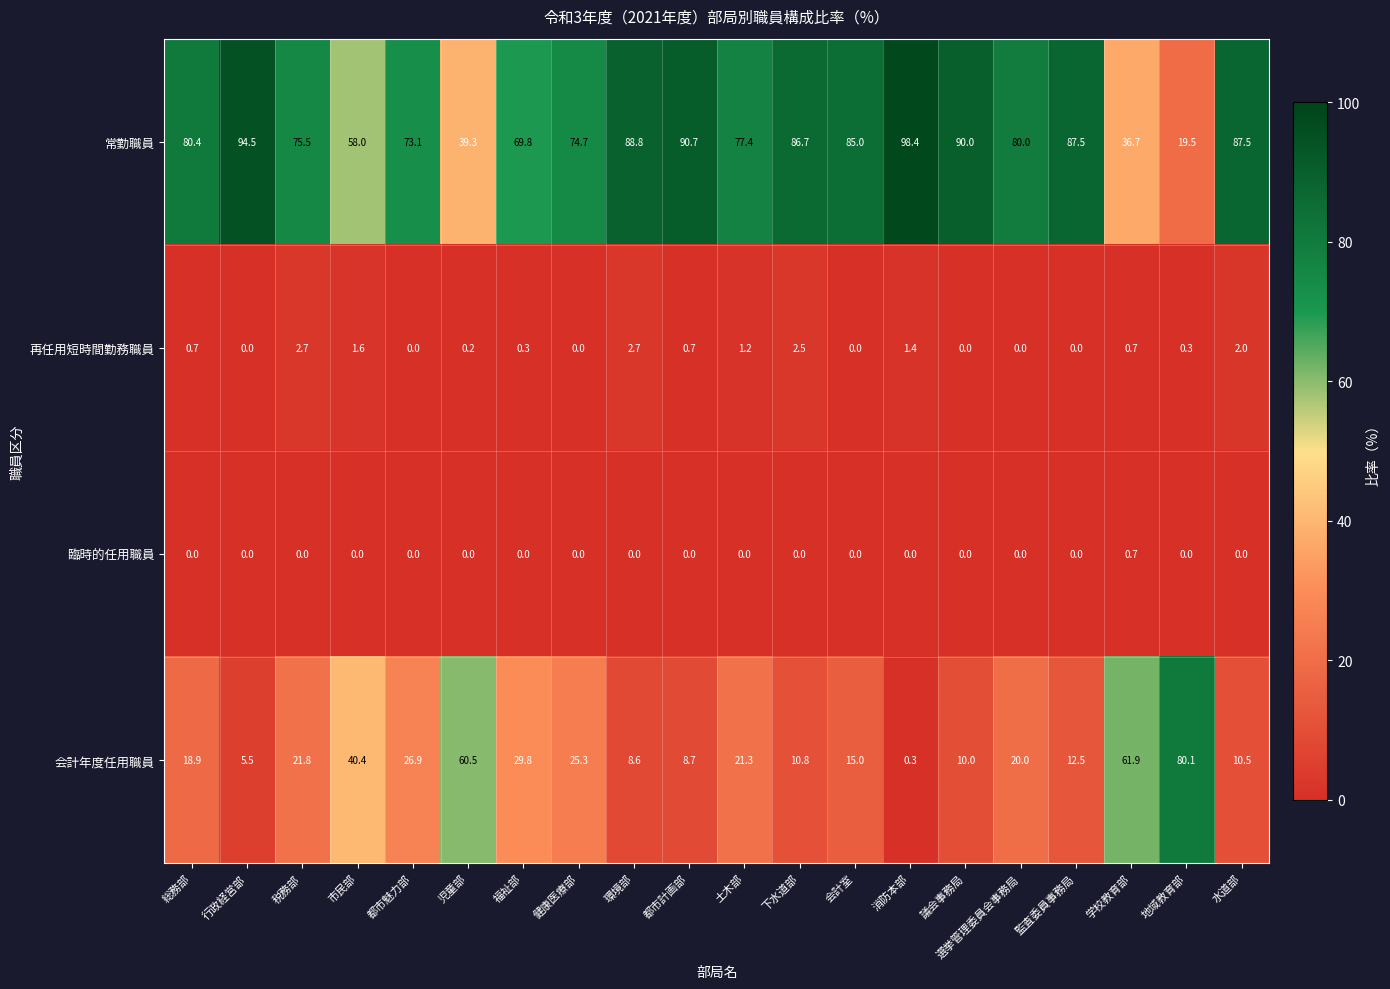

Count the number of categories in the chart.

20